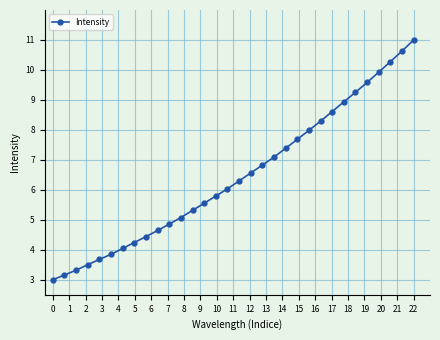

What is the smallest value displayed?

3.0